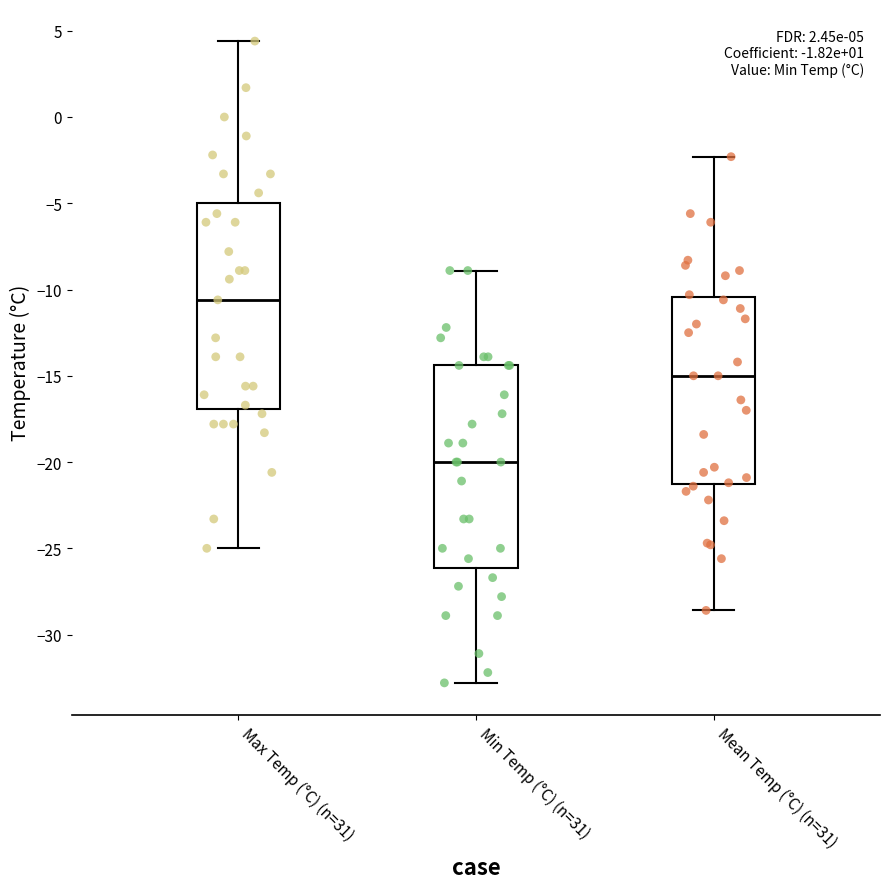

Which box's median line is the highest?

Max Temp (°C) (n=31)